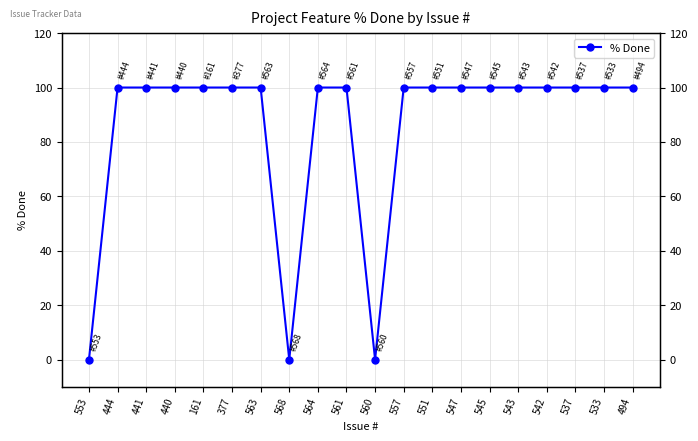

Reading right to left, list all the values displayed in this chart.

100	100	100	100	100	100	100	100	100	0	100	100	0	100	100	100	100	100	100	0